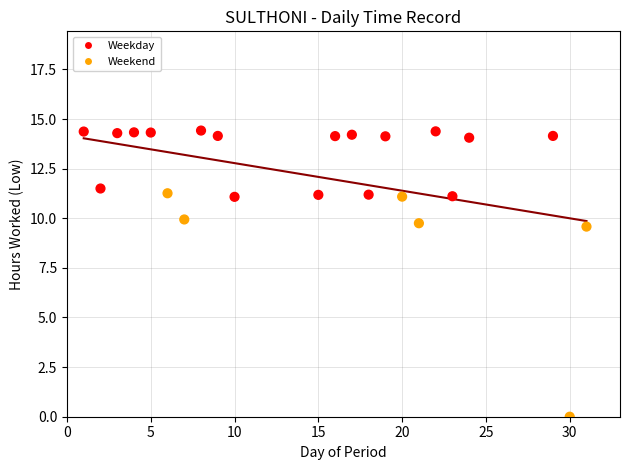

What is the range of Y values (max minus min)?

14.4